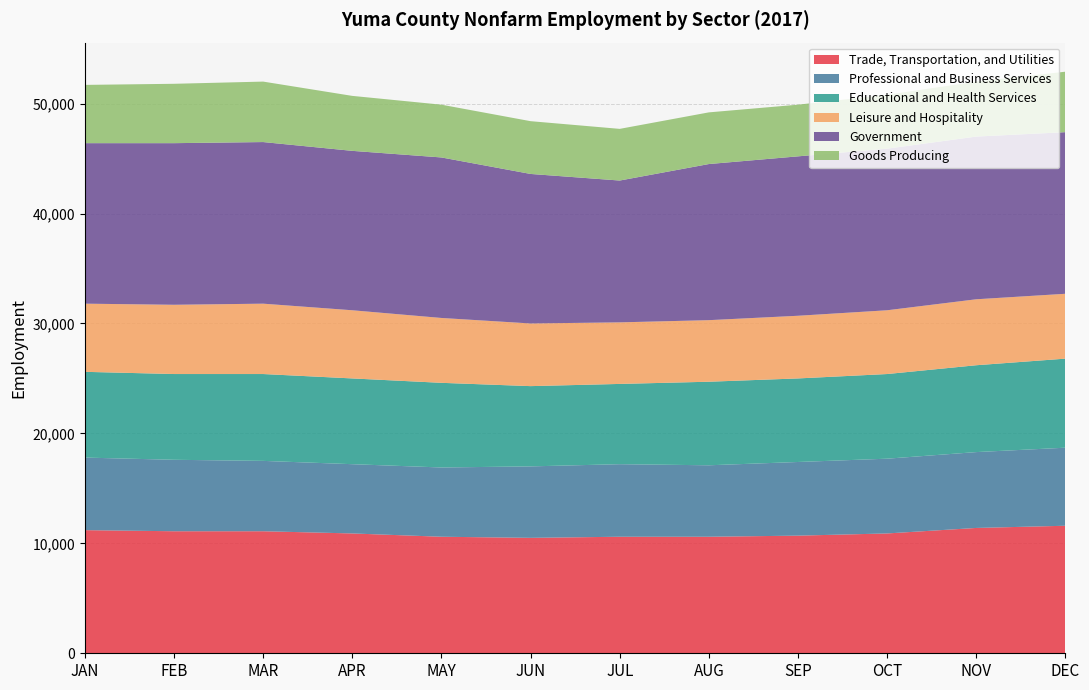

Reading left to right, list all the values displayed in this chart.

Trade, Transportation, and Utilities: JAN=11200	FEB=11100	MAR=11100	APR=10900	MAY=10600	JUN=10500	JUL=10600	AUG=10600	SEP=10700	OCT=10900	NOV=11400	DEC=11600
Professional and Business Services: JAN=6600	FEB=6500	MAR=6400	APR=6300	MAY=6300	JUN=6500	JUL=6600	AUG=6500	SEP=6700	OCT=6800	NOV=6900	DEC=7100
Educational and Health Services: JAN=7800	FEB=7800	MAR=7900	APR=7800	MAY=7700	JUN=7300	JUL=7300	AUG=7600	SEP=7600	OCT=7700	NOV=7900	DEC=8100
Leisure and Hospitality: JAN=6200	FEB=6300	MAR=6400	APR=6200	MAY=5900	JUN=5700	JUL=5600	AUG=5600	SEP=5700	OCT=5800	NOV=6000	DEC=5900
Government: JAN=14600	FEB=14700	MAR=14700	APR=14500	MAY=14600	JUN=13600	JUL=12900	AUG=14200	SEP=14500	OCT=14700	NOV=14800	DEC=14700
Goods Producing: JAN=5300	FEB=5400	MAR=5500	APR=5000	MAY=4800	JUN=4800	JUL=4700	AUG=4700	SEP=4700	OCT=4900	NOV=5000	DEC=5500